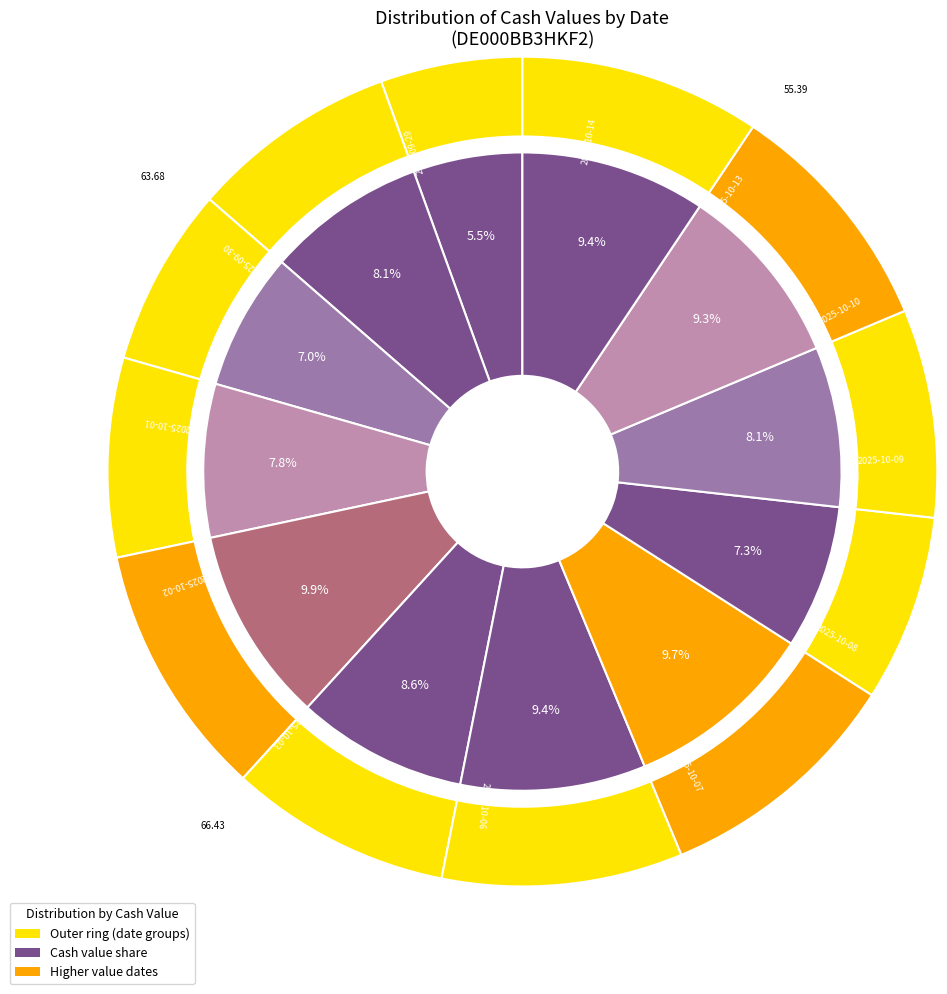

Does 2025-09-30 account for over 50% of the chart?

No